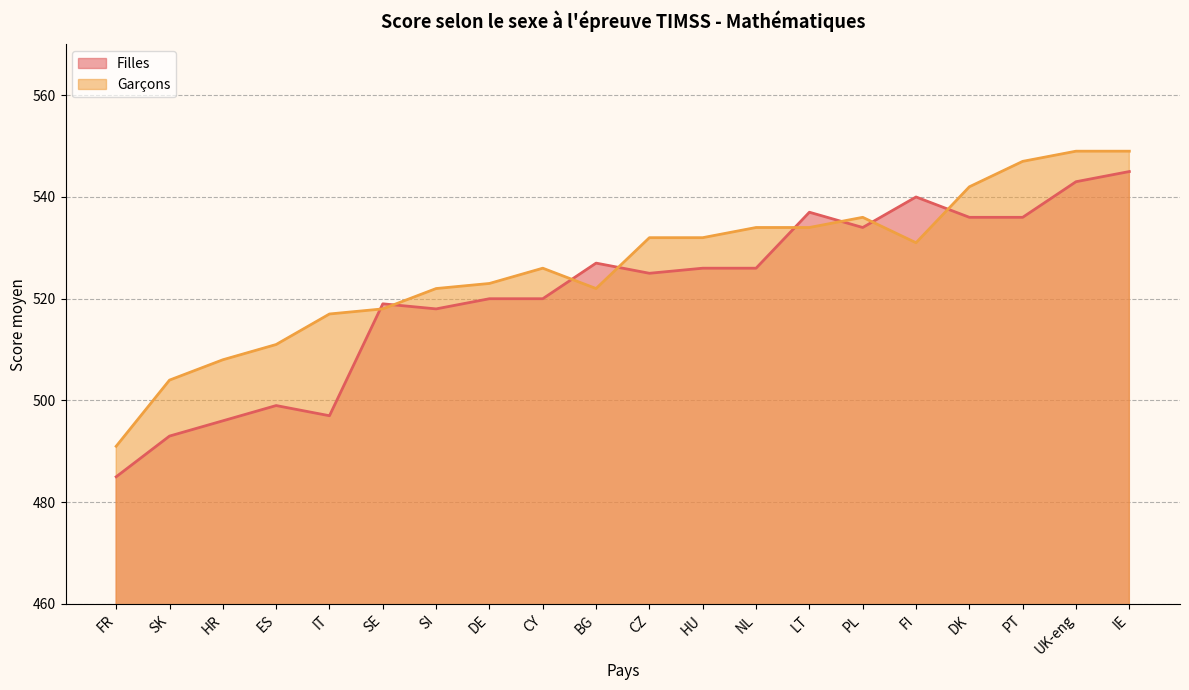

What is the value of the Garçons point at the 5th from the left?

517